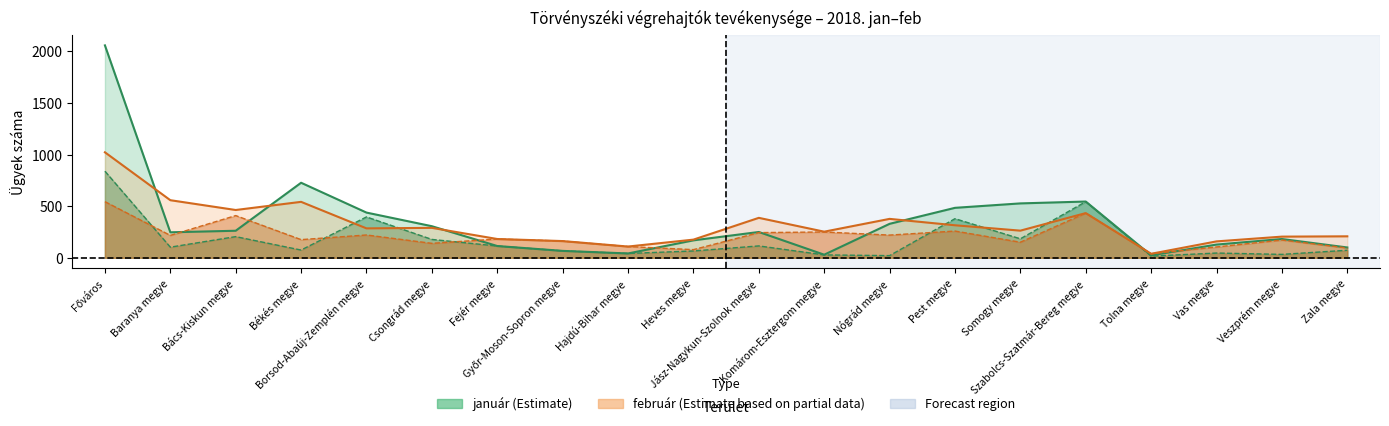

Does the chart have visible grid lines?

No